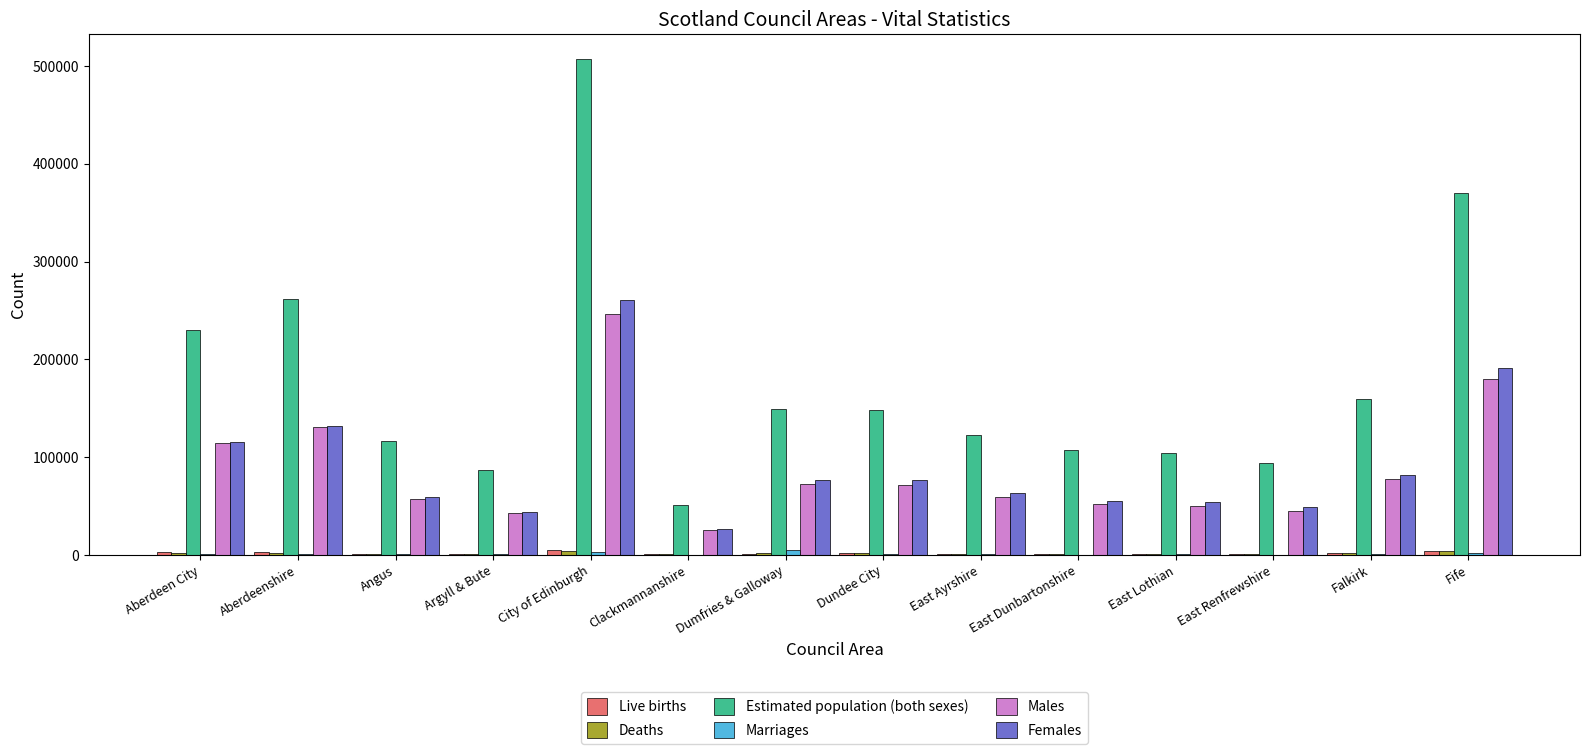

At which label does Females reach its peak?

City of Edinburgh